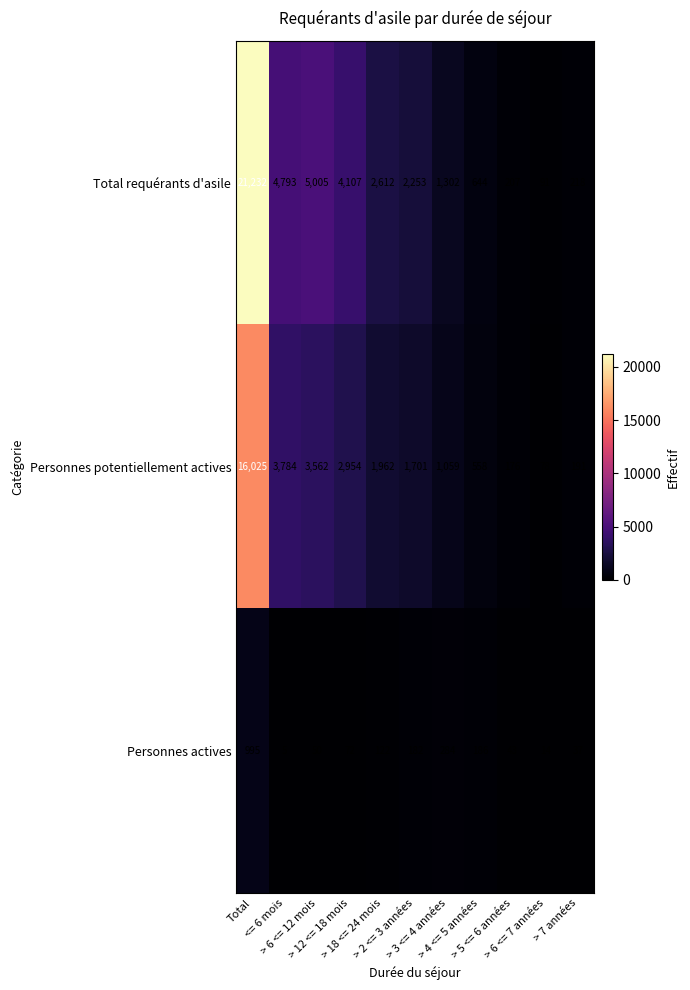

What is the average value of the Personnes potentiellement actives series?

2914